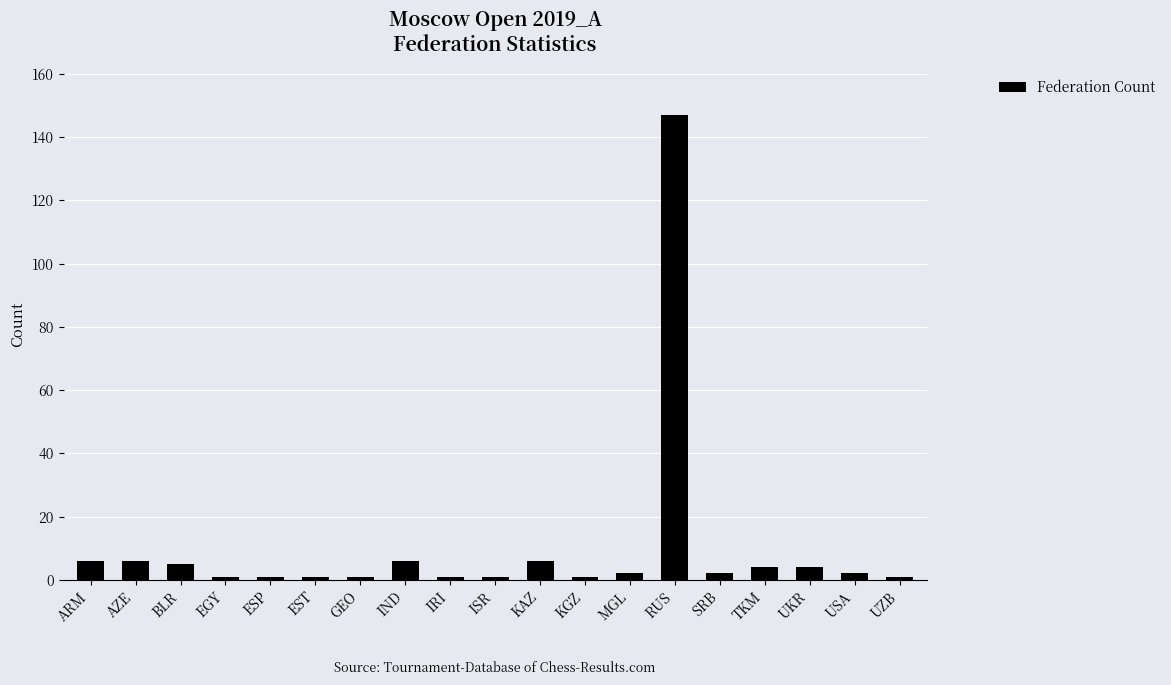

Reading right to left, transcribe all the data shown in this chart.

1	2	4	4	2	147	2	1	6	1	1	6	1	1	1	1	5	6	6